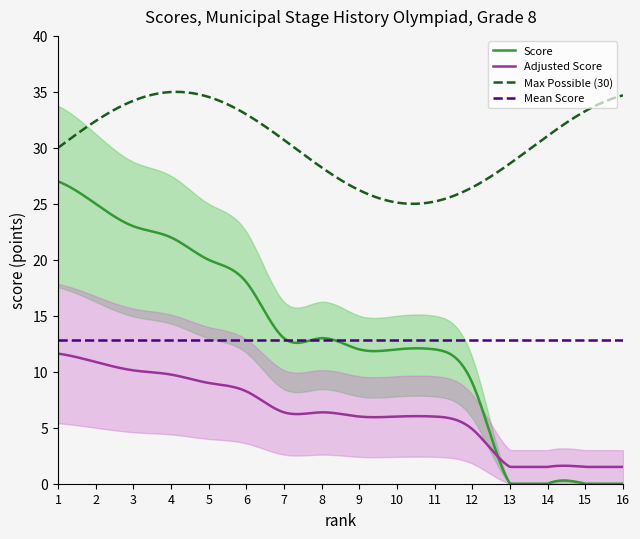

What is the highest value of the Mean Score series?

12.9